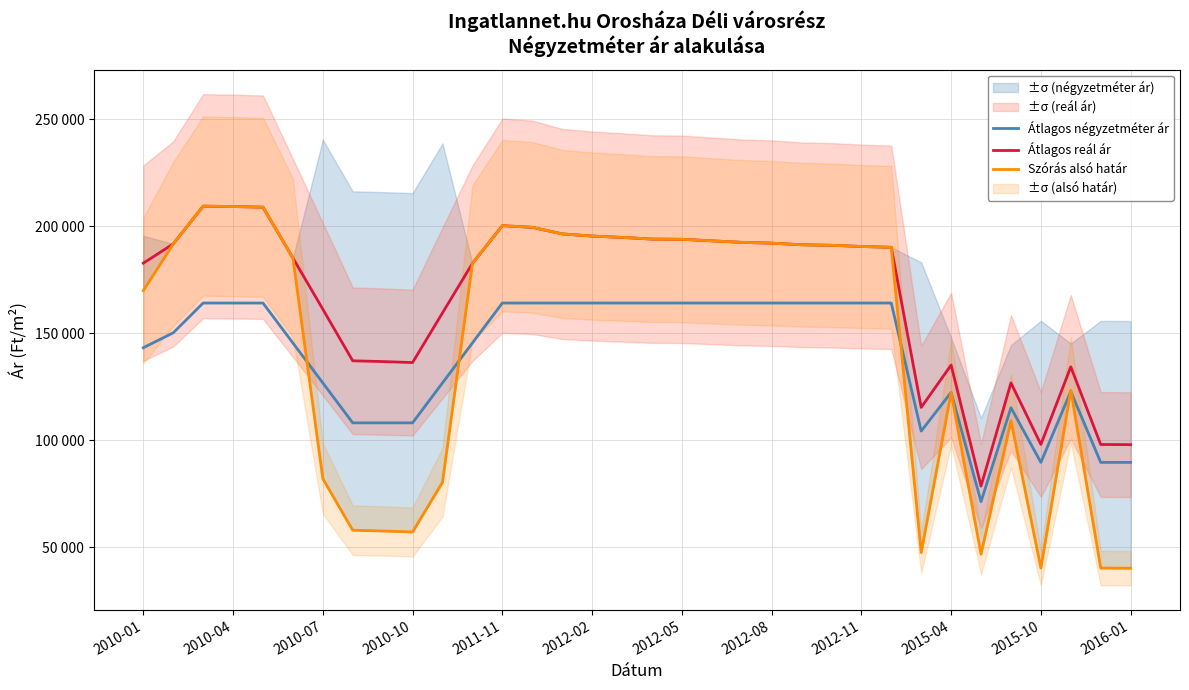

At how many categories does at least one series exceed 108675?

30